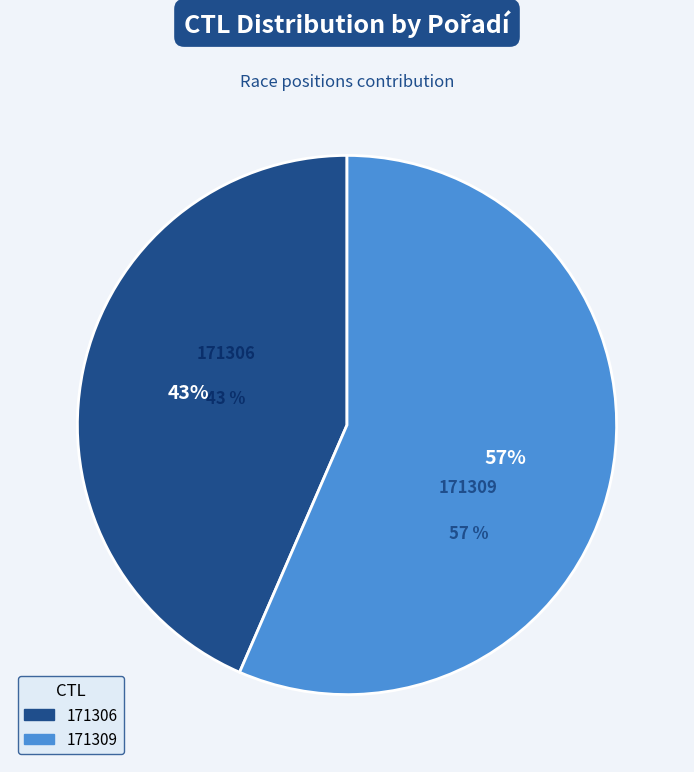

Rank the categories by value from lowest to highest.

171306, 171309